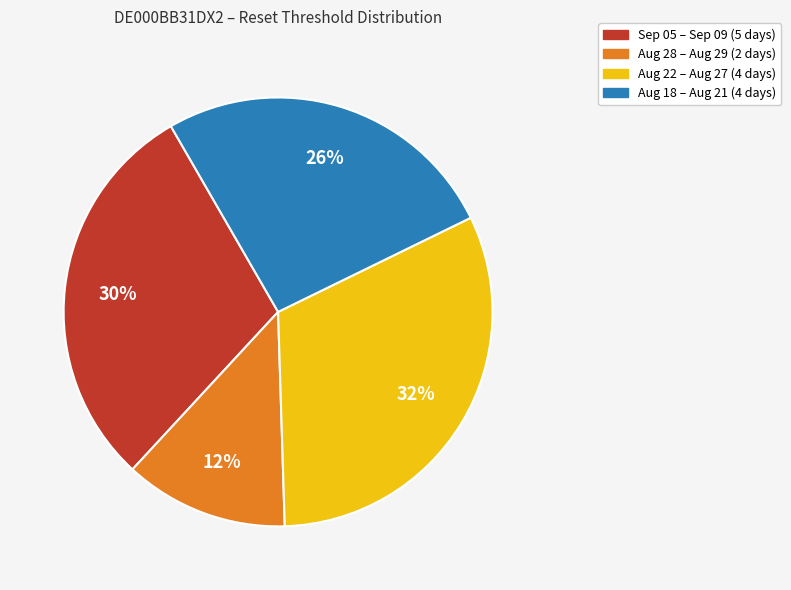

To the nearest percent, what is the average slice percentage?

25%